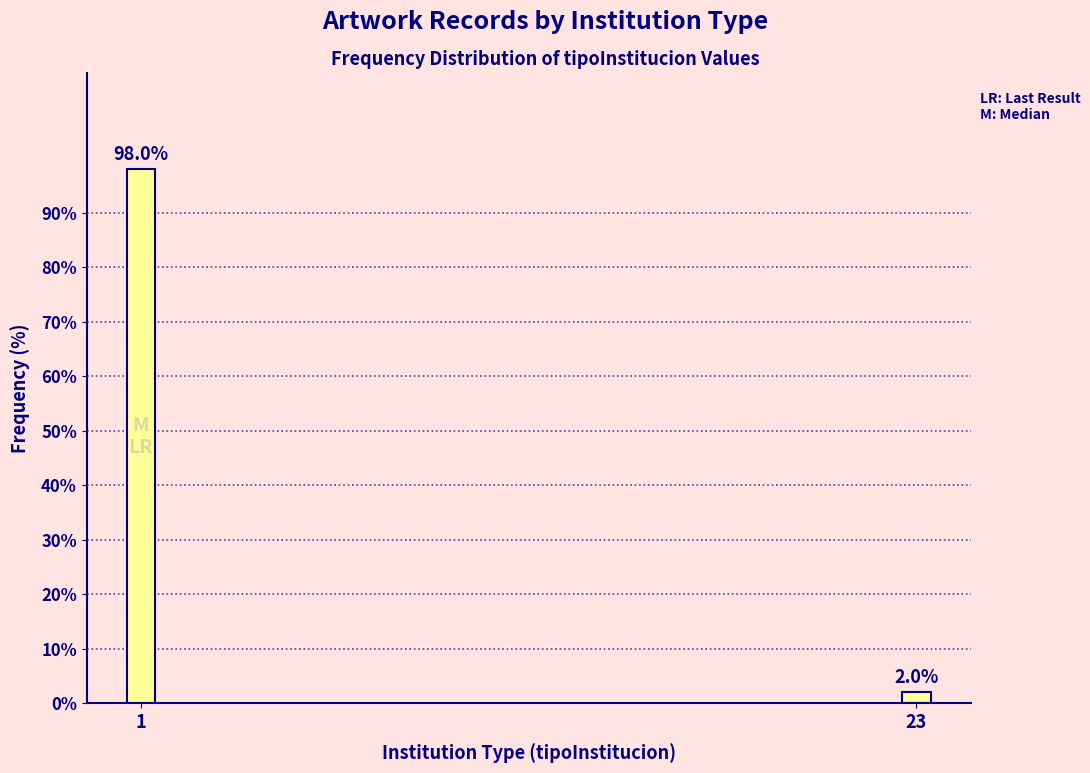

Reading left to right, transcribe all the data shown in this chart.

1=98	23=2